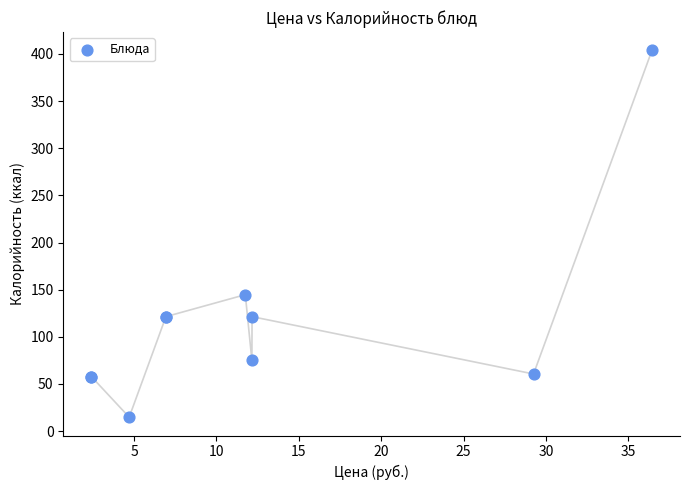

What Y value in the scatter plot is closest to 209?

144.7